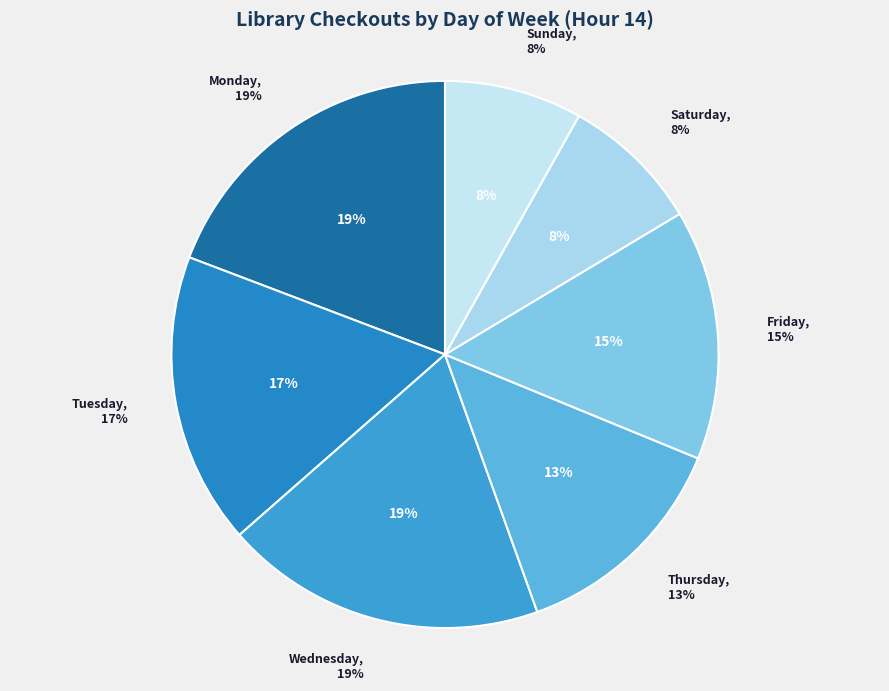

The Thursday slice represents 13% of the pie. True or false?

True